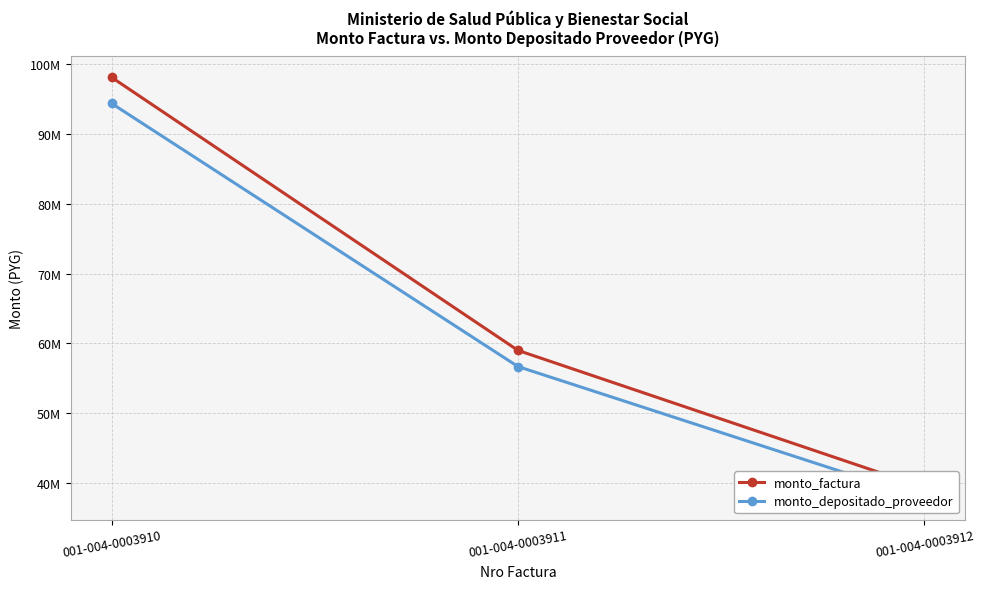

Which series has the largest range (max minus min)?

monto_factura